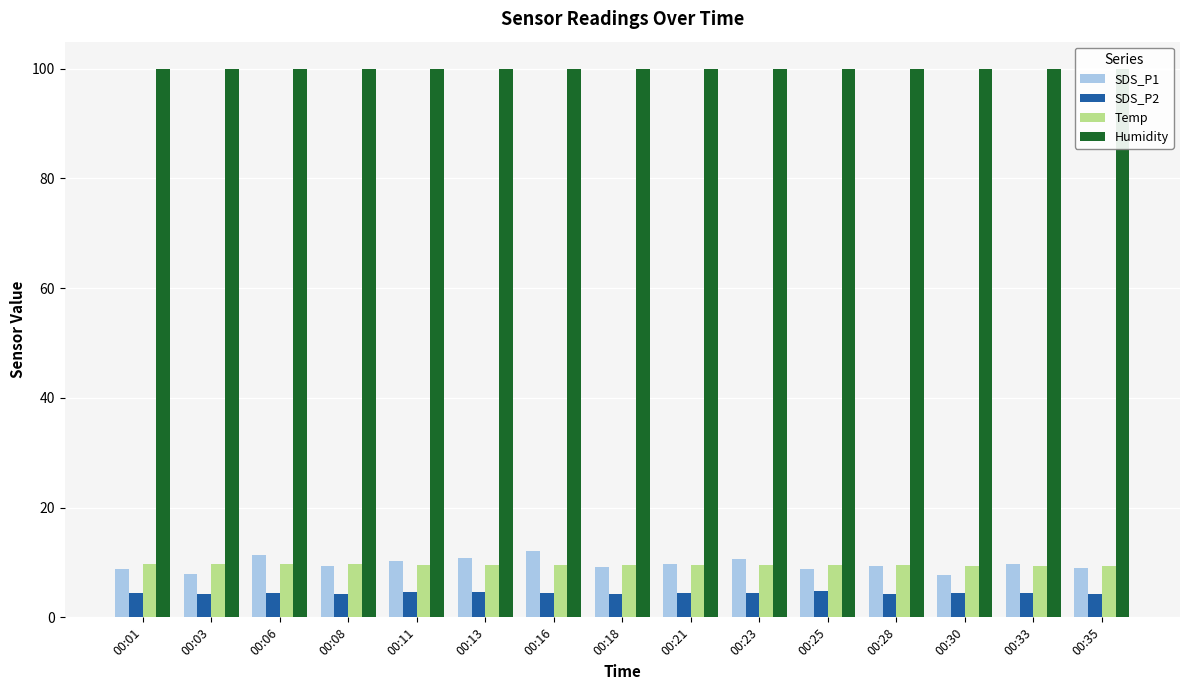

How many data points does each series have?

15